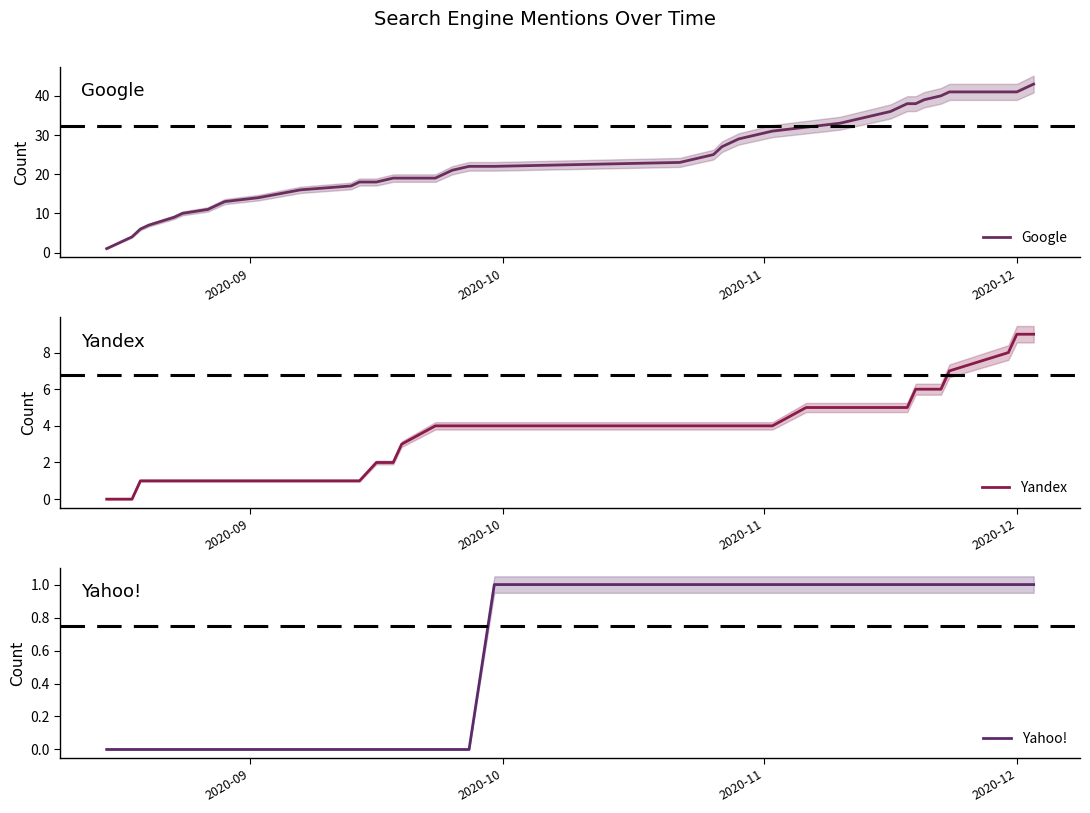

What is the highest value of the Google series?

43